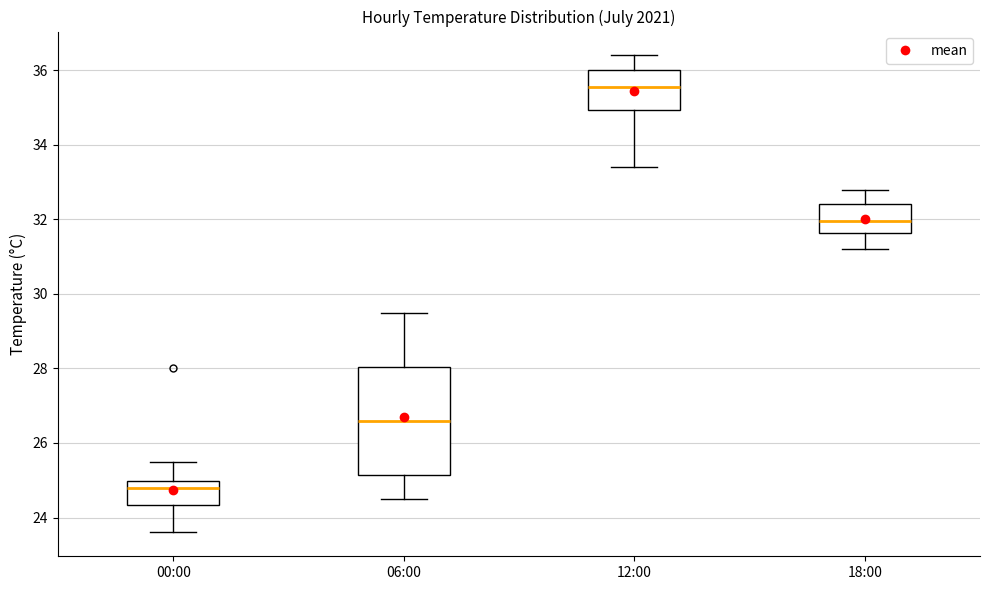

Which box's median line is the highest?

12:00